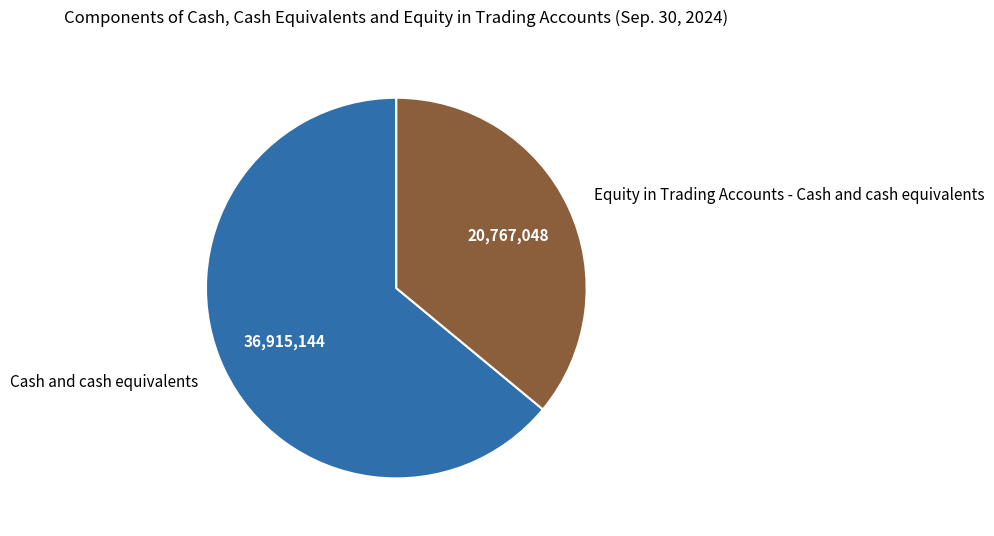

Which category has the biggest portion of the pie?

Cash and cash equivalents